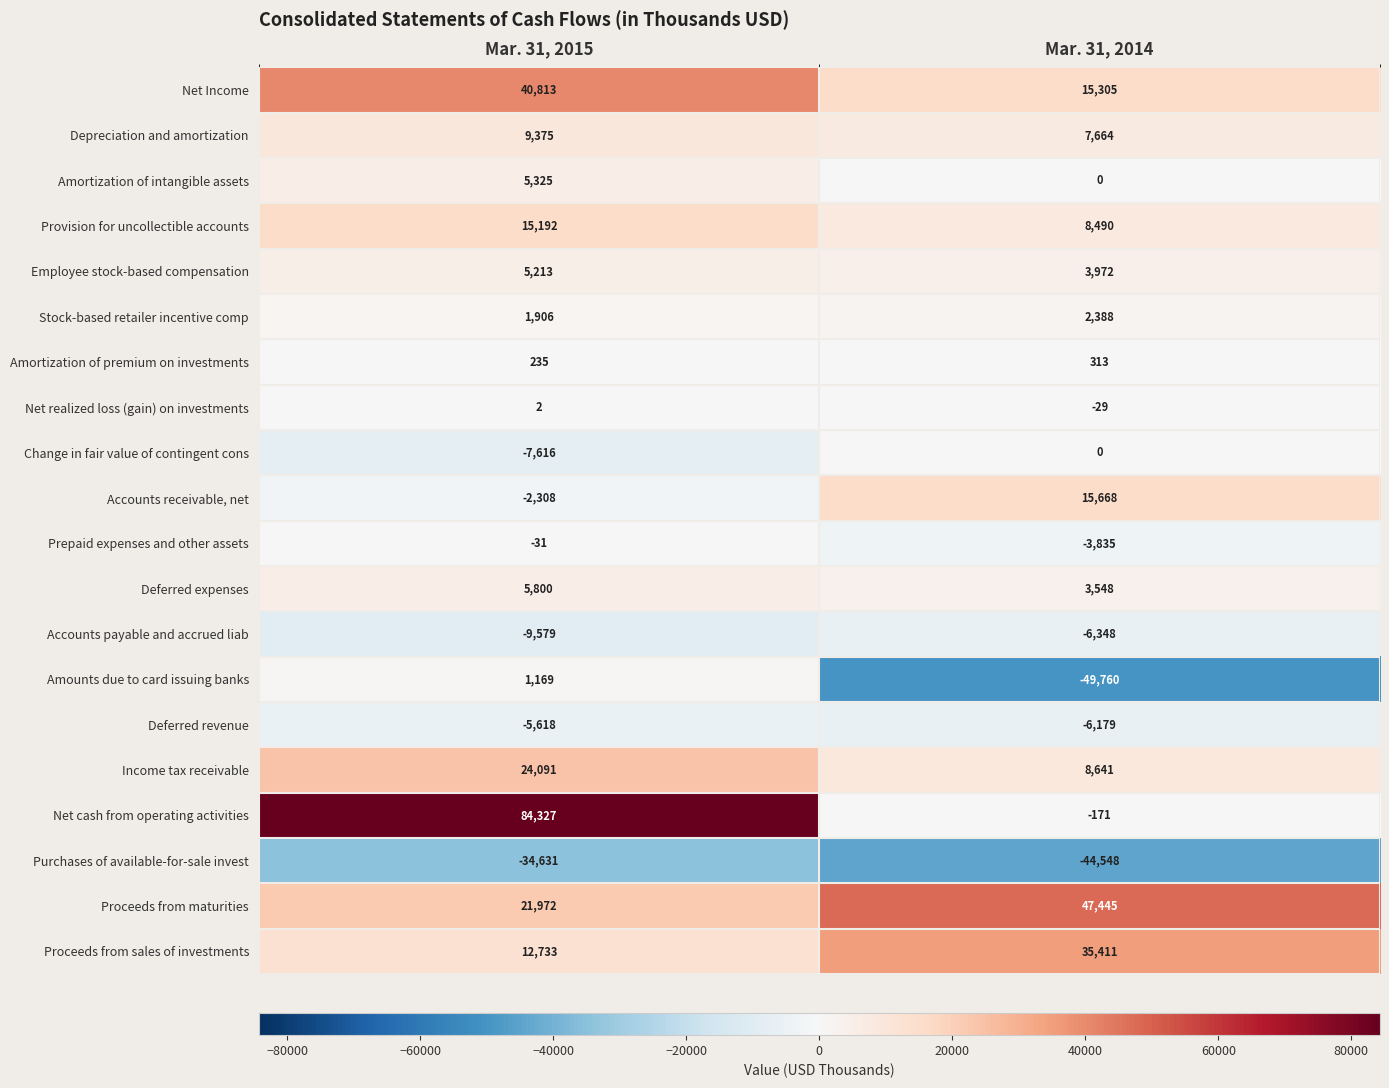

What is the difference between the Accounts payable and accrued liab values at Mar. 31, 2015 and Mar. 31, 2014?

3231